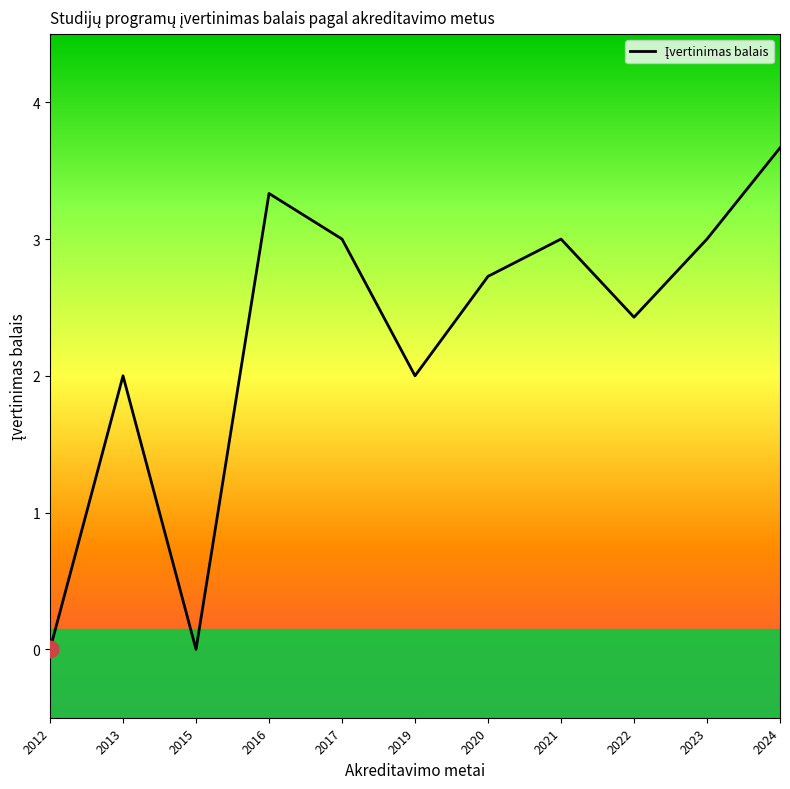

What is the greatest value displayed?

3.7